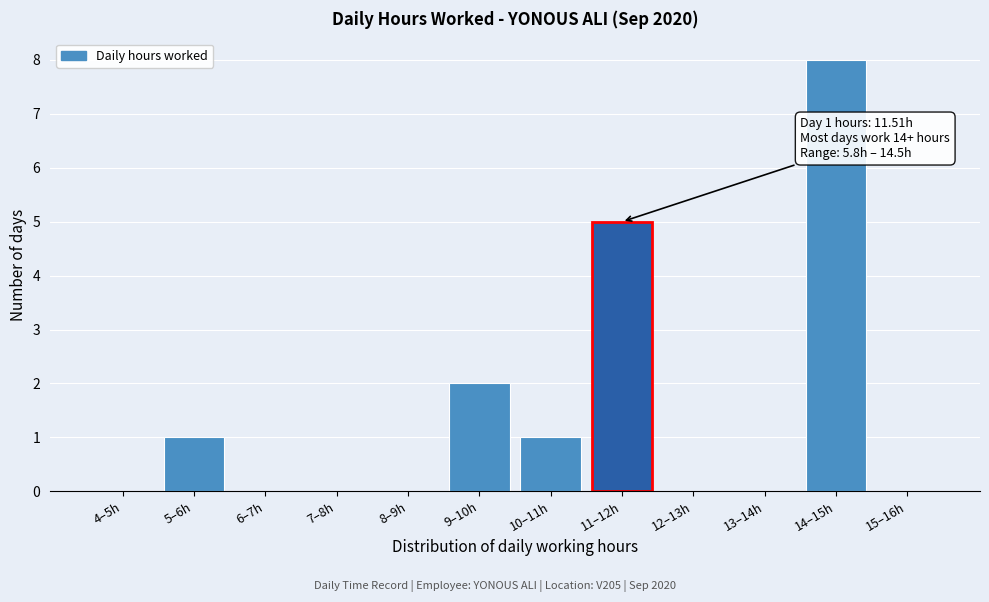

Reading right to left, what are all the values shown in this chart?

15–16h=0	14–15h=8	13–14h=0	12–13h=0	11–12h=5	10–11h=1	9–10h=2	8–9h=0	7–8h=0	6–7h=0	5–6h=1	4–5h=0